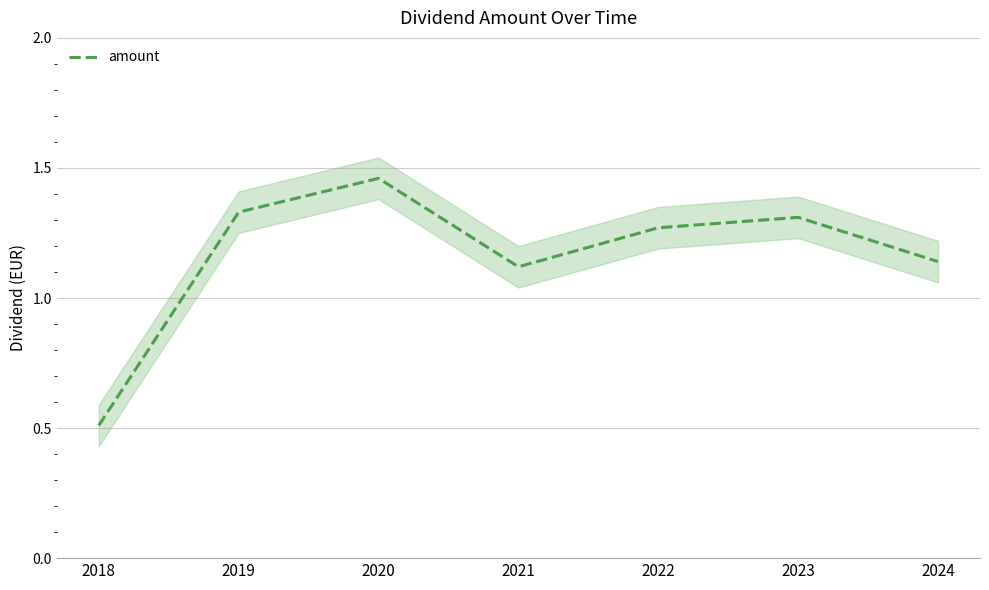

What is the minimum value shown in the chart?

0.5